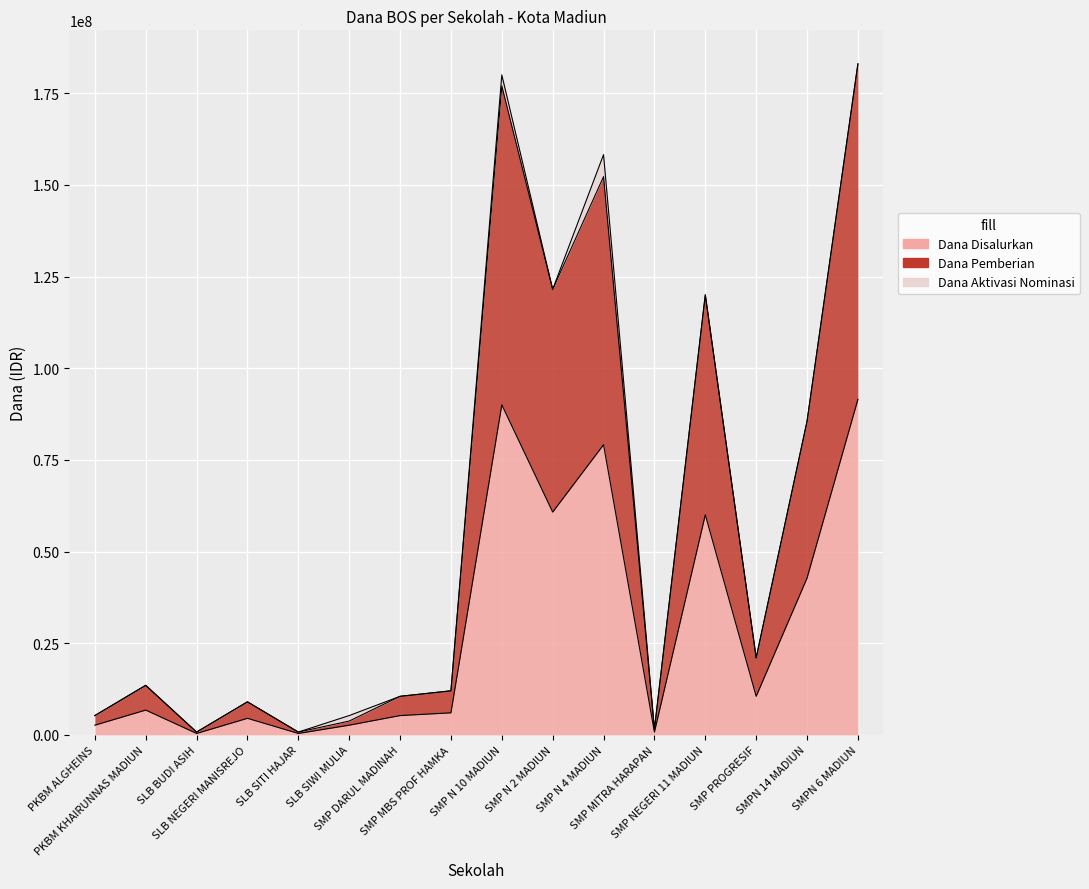

Between SMP NEGERI 11 MADIUN and SMP N 10 MADIUN, which is larger?

SMP N 10 MADIUN